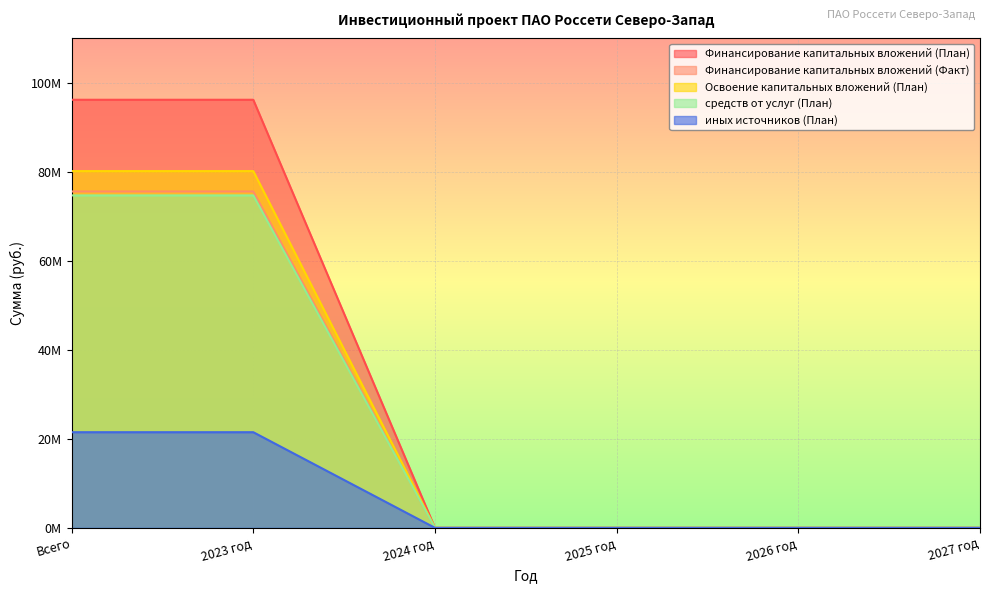

Count the Финансирование капитальных вложений (План) values in the range 0 to 96206400.

6